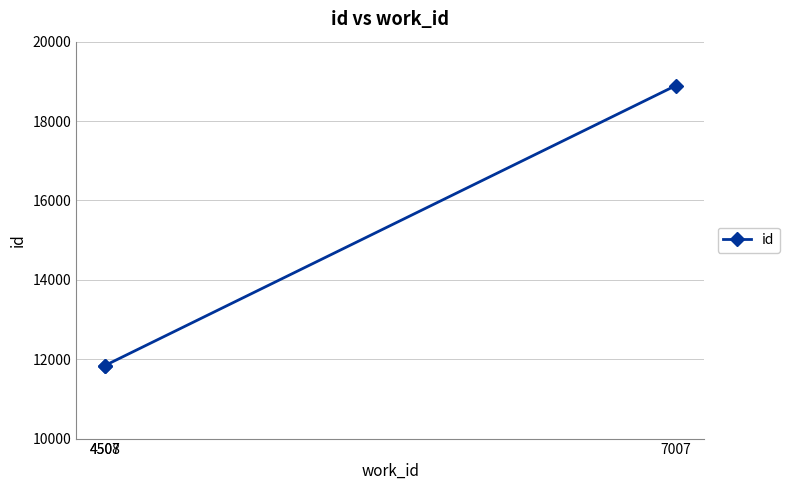

True or false: the data shows 7012 at 4508.

False